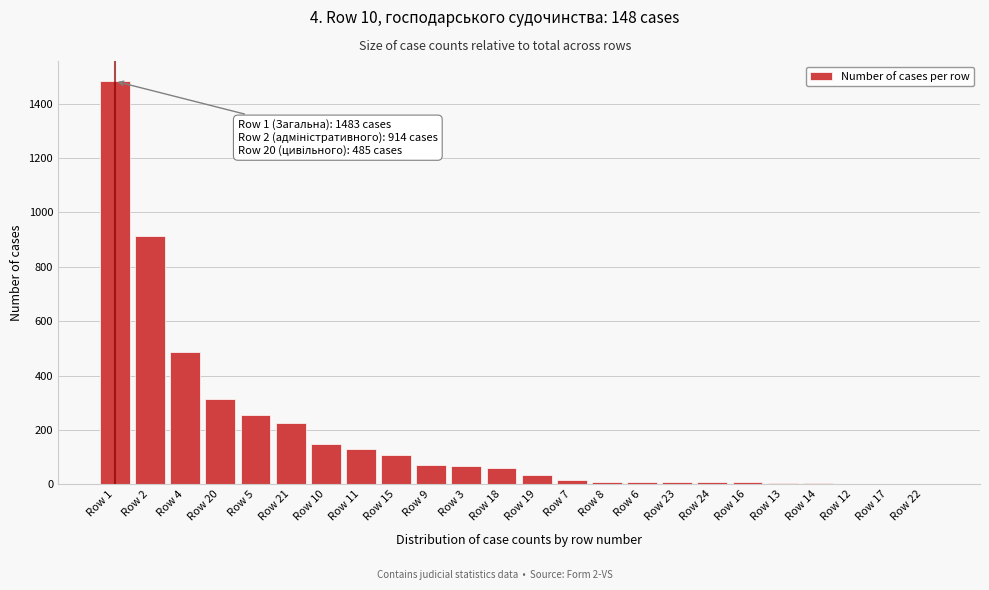

The value at Row 1 is 729. True or false?

False